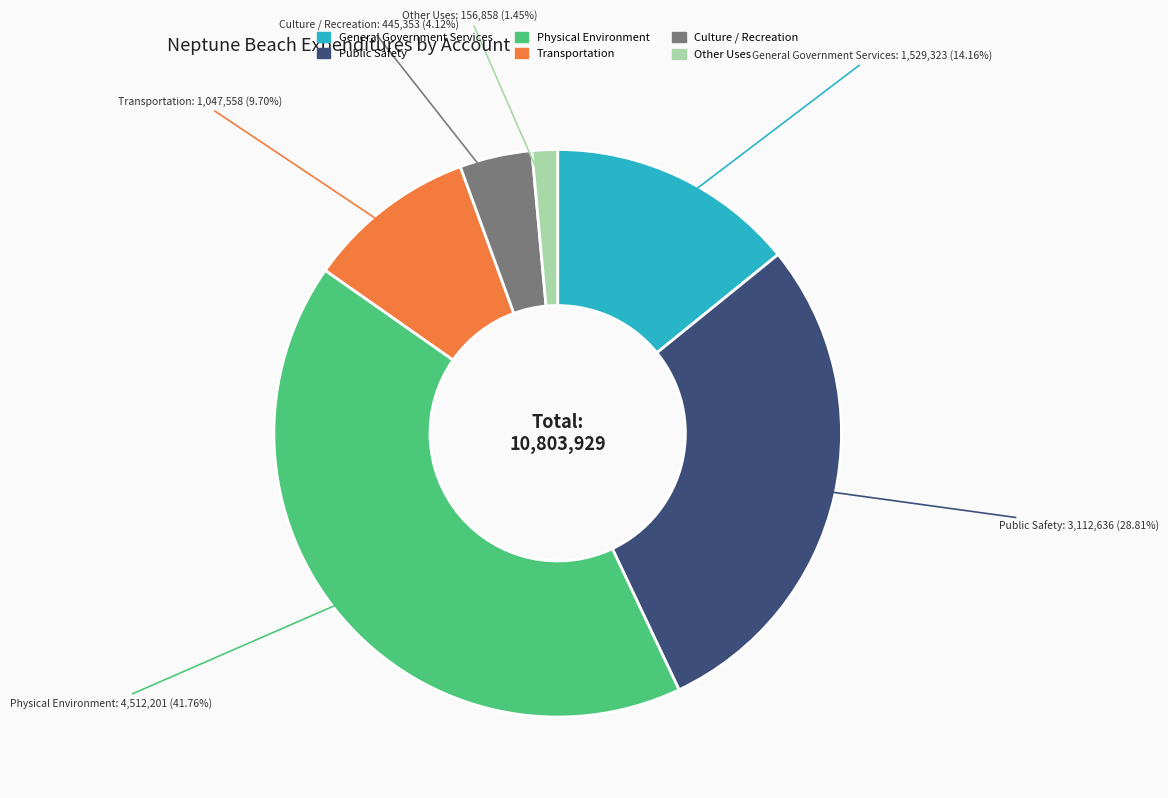

To the nearest percent, what is the average slice percentage?

17%